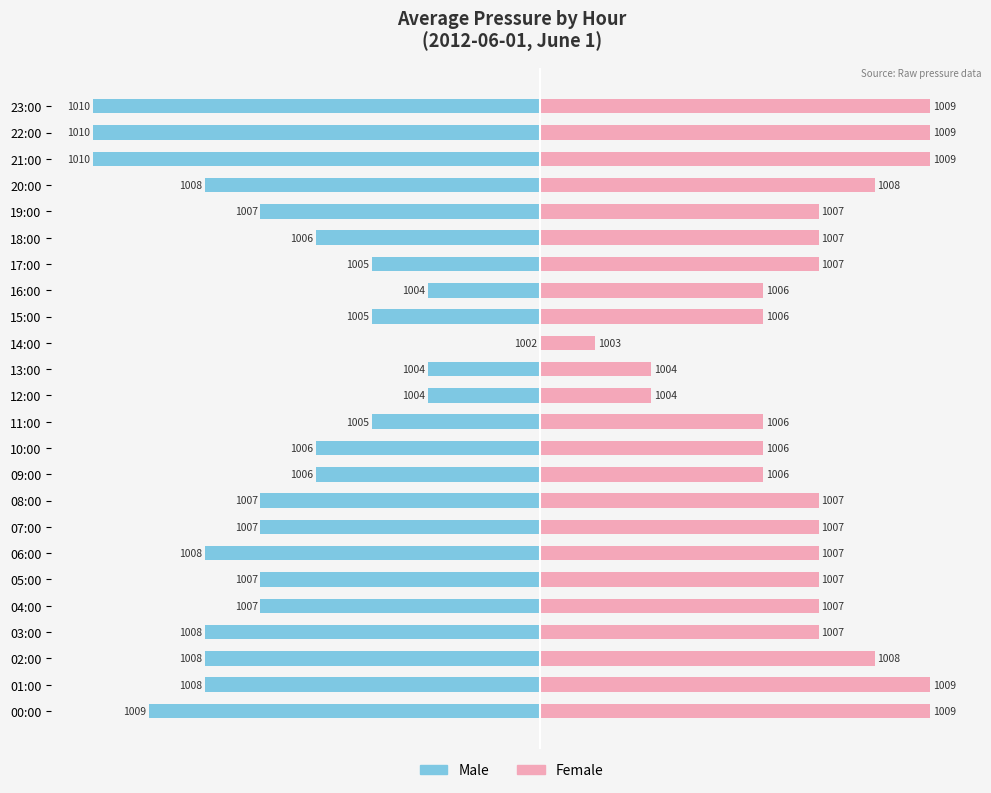

How many bars are there in total?

48